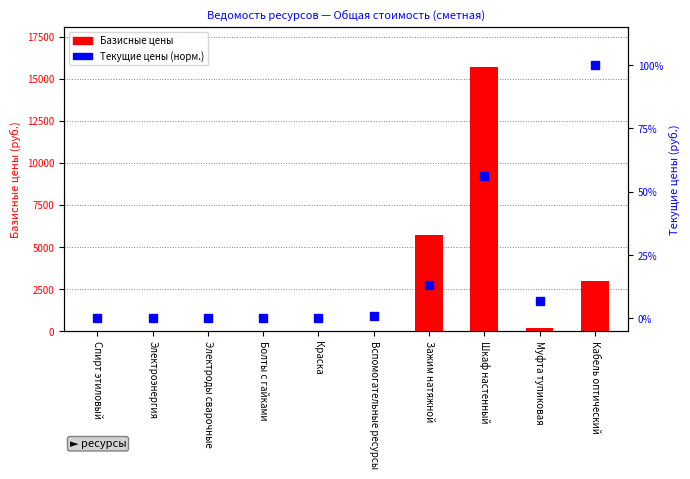

At Электроэнергия, list the series in order from smallest to largest.

Текущие цены (норм.), Базисные цены